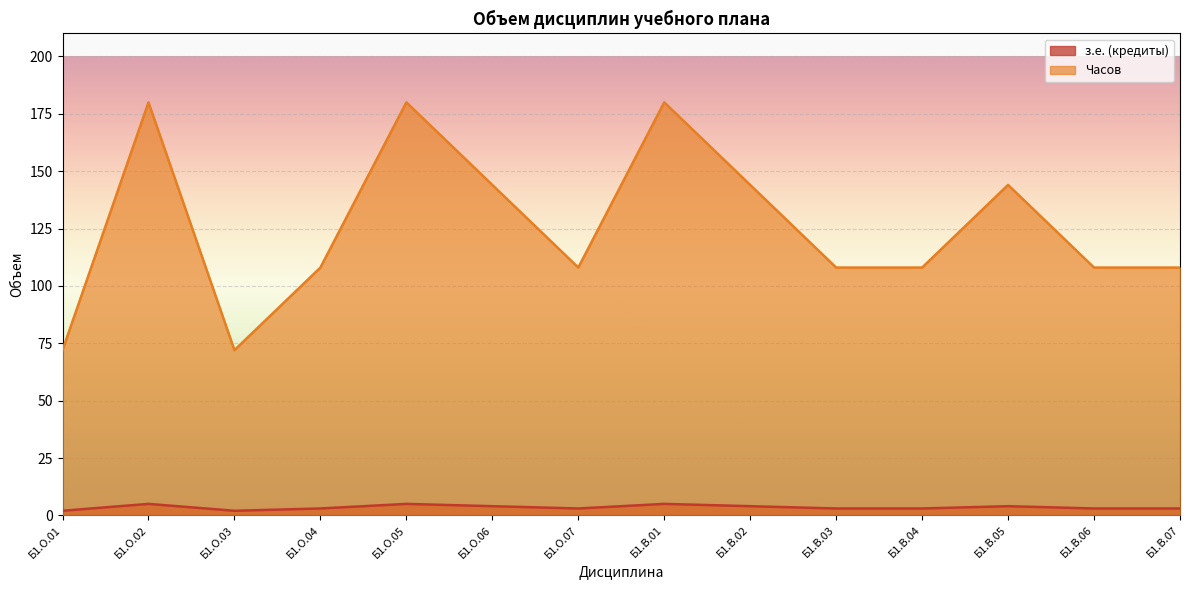

At which label does Часов first exceed 108?

Б1.О.02